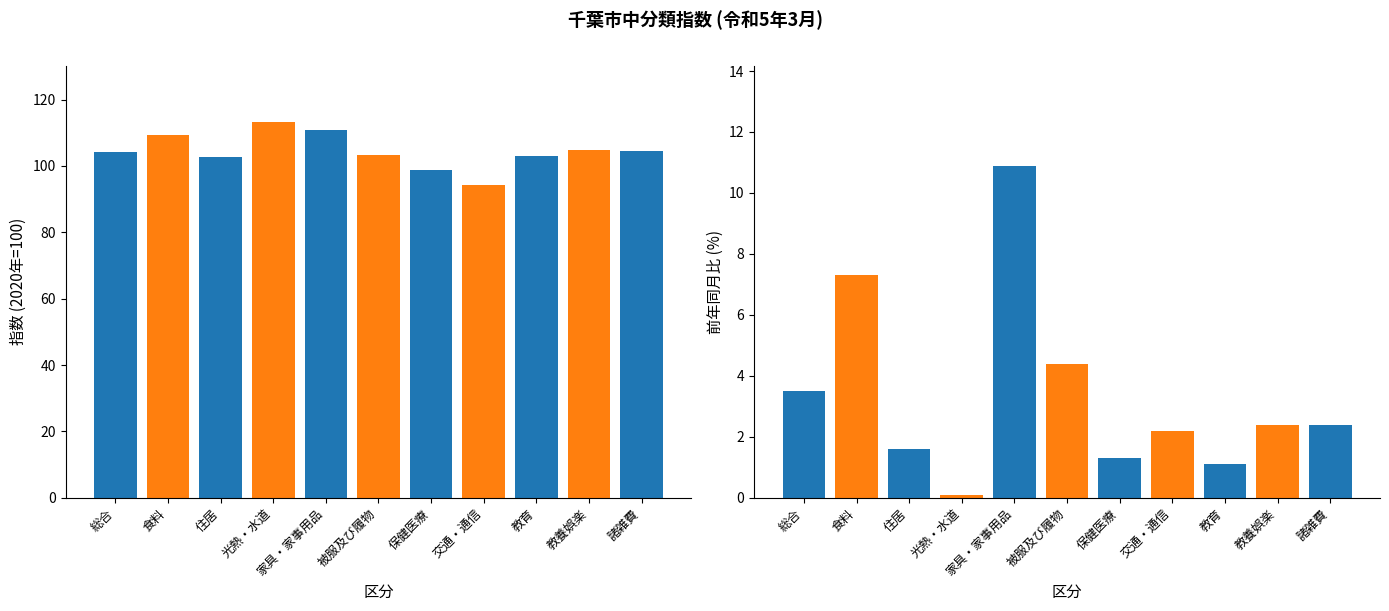

What is the label of the 8th bar from the left?

交通・通信